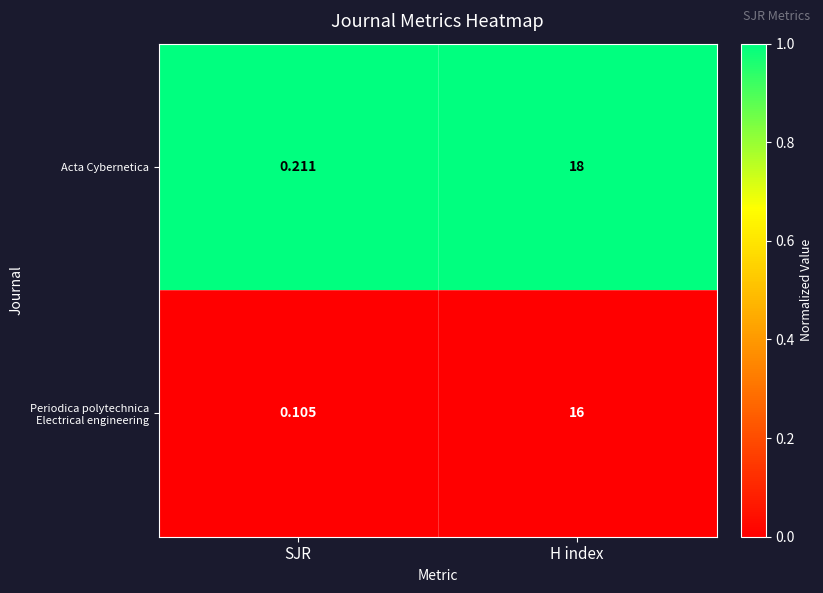

At which label does Periodica polytechnica Electrical engineering reach its peak?

H index